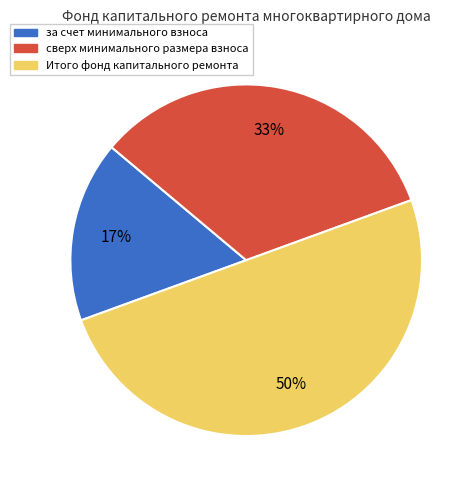

True or false: за счет минимального взноса accounts for 25% of the total.

False